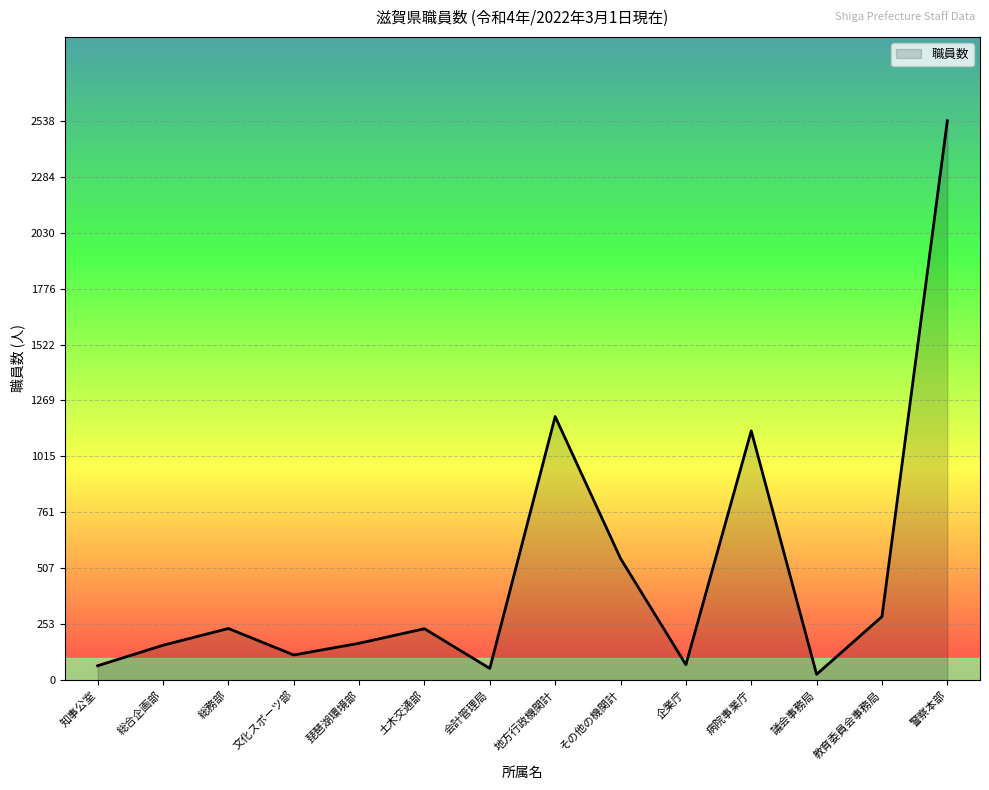

The chart shows a value of 65 at 知事公室. True or false?

True